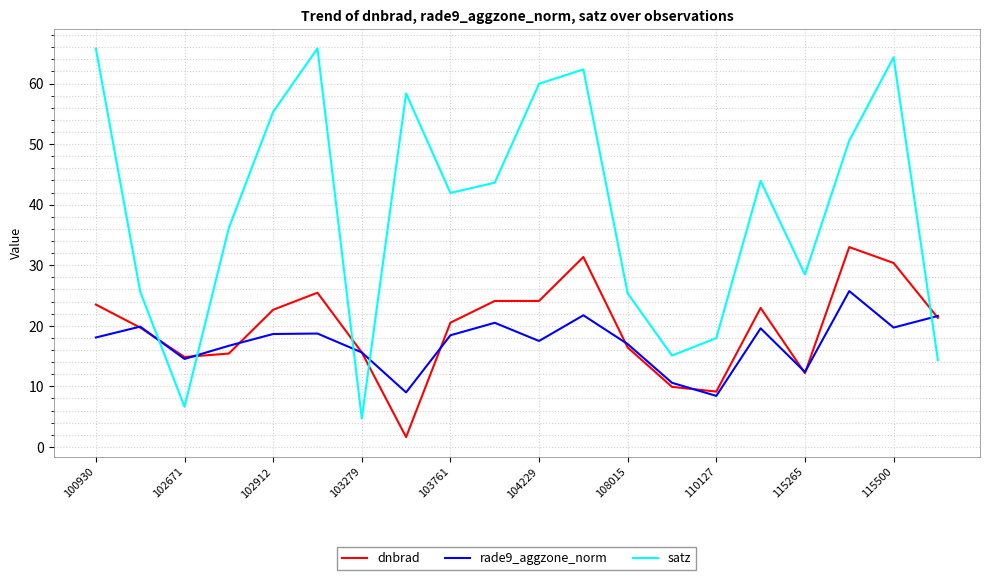

Which series has the largest range (max minus min)?

satz